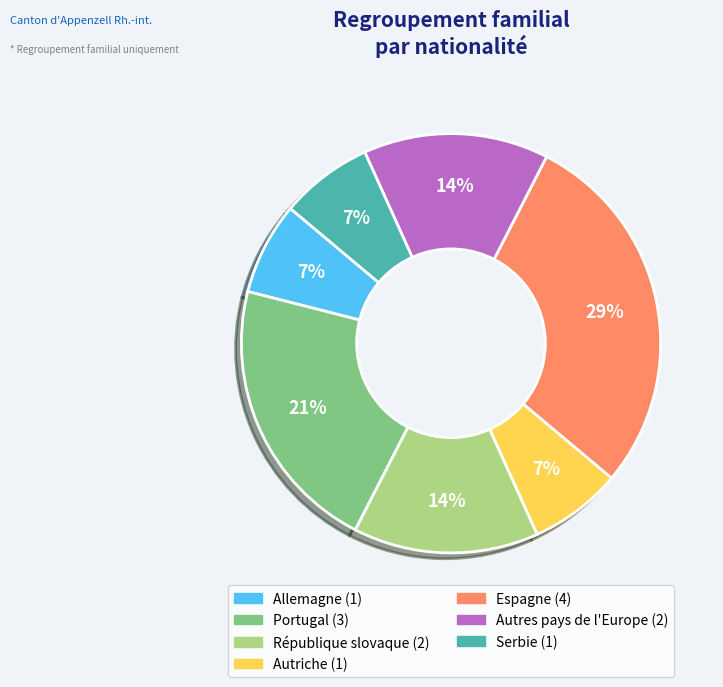

How many segments does this pie chart have?

7